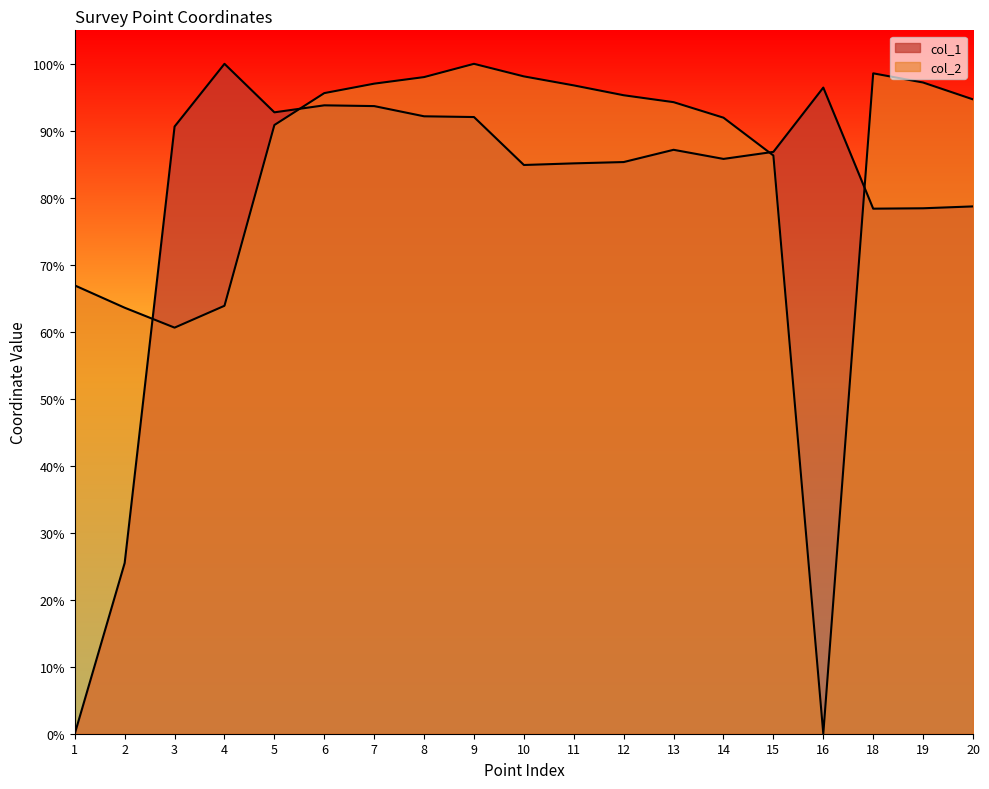

Between 5 and 15, which series saw the biggest shift?

col_1